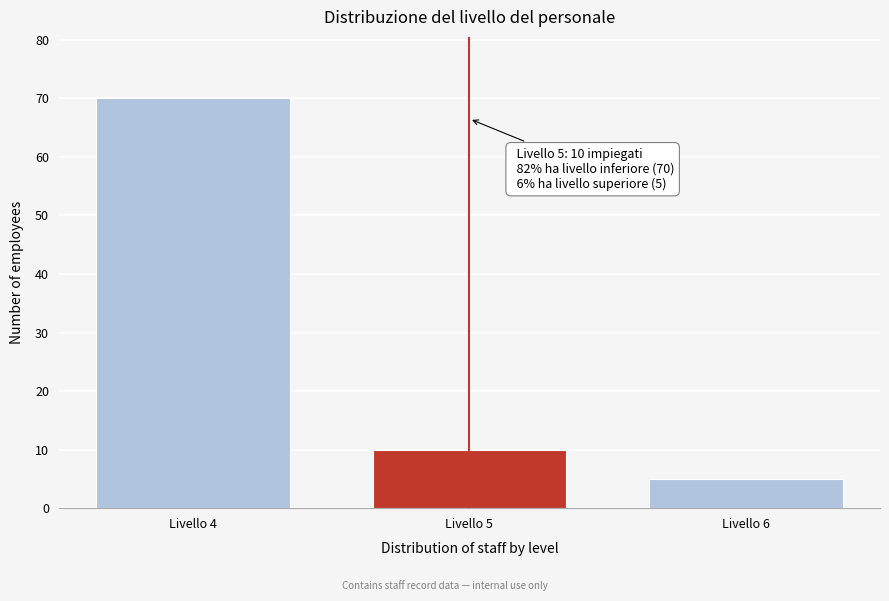

Reading right to left, what are all the values shown in this chart?

Livello 6=5	Livello 5=10	Livello 4=70